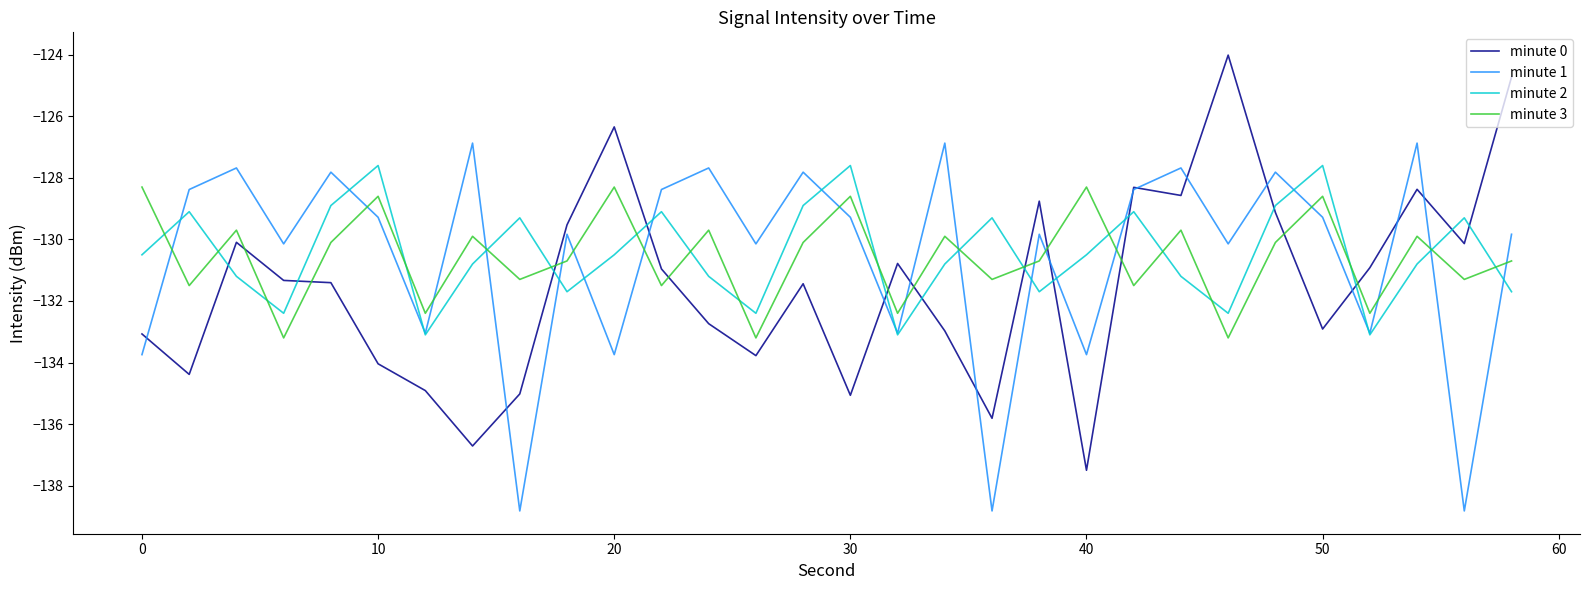

What is the maximum value shown in the chart?

-124.0